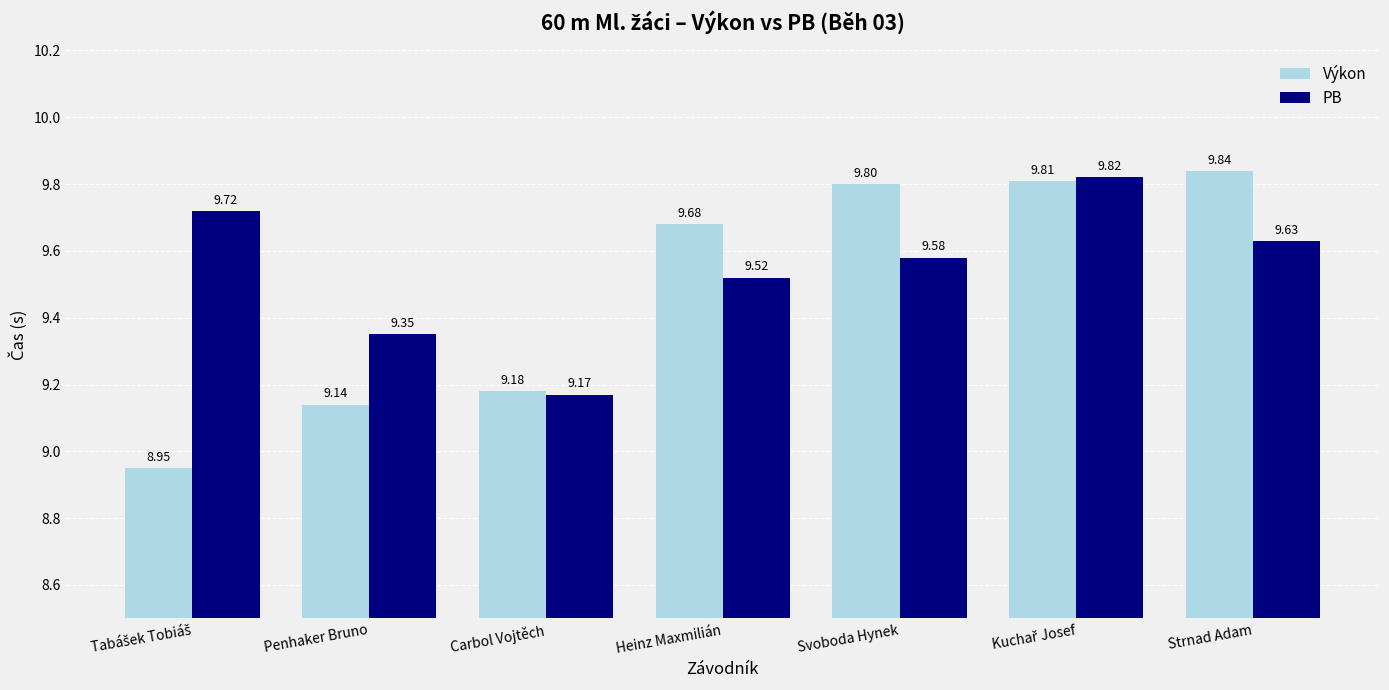

How many PB values are between 9 and 10?

7